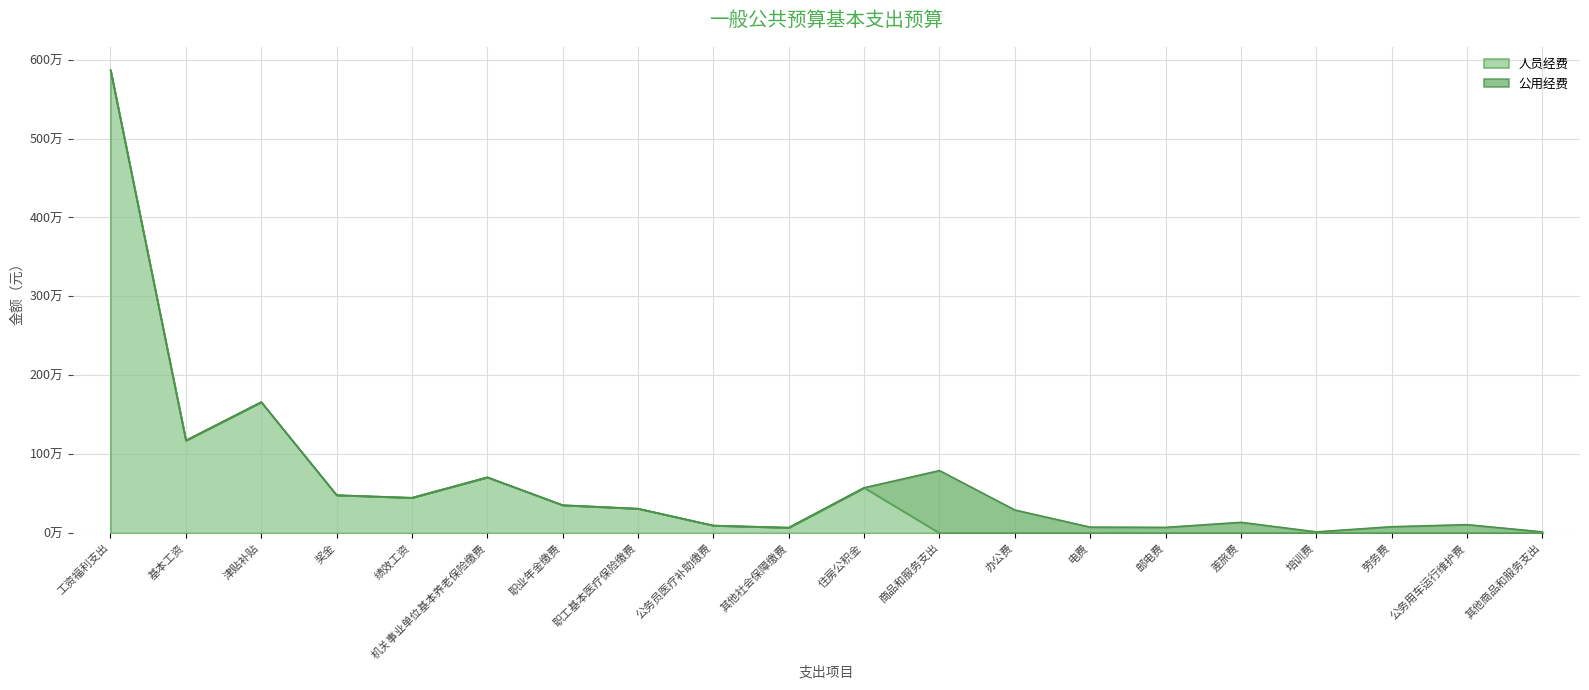

The value of 人员经费 at 劳务费 is 1864245.2. True or false?

False